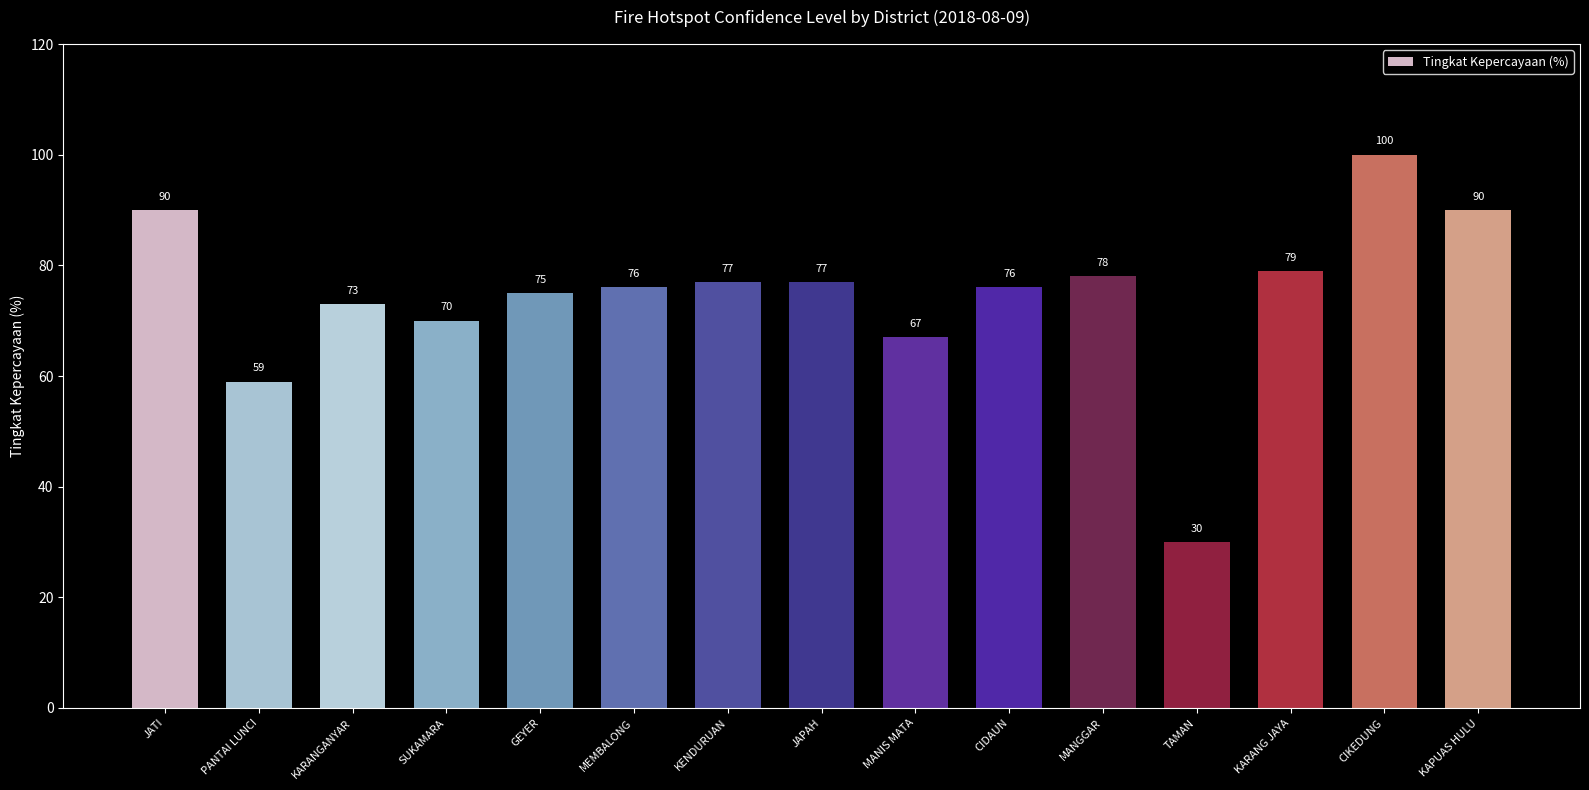

Which has a higher value, CIDAUN or TAMAN?

CIDAUN